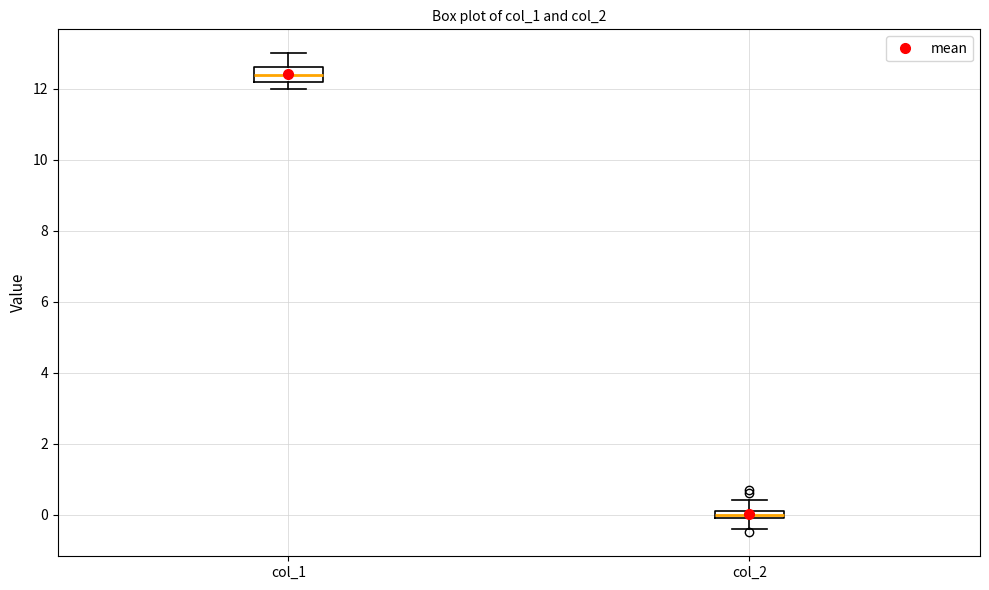

Which box's median line is the lowest?

col_2